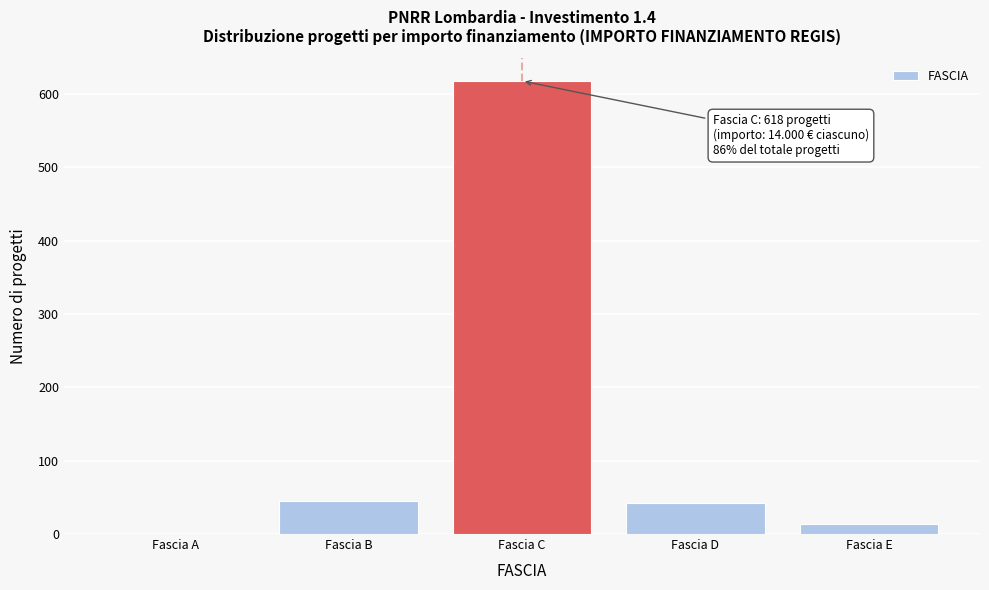

Reading right to left, extract all data points from this chart.

Fascia E=13	Fascia D=42	Fascia C=618	Fascia B=45	Fascia A=0